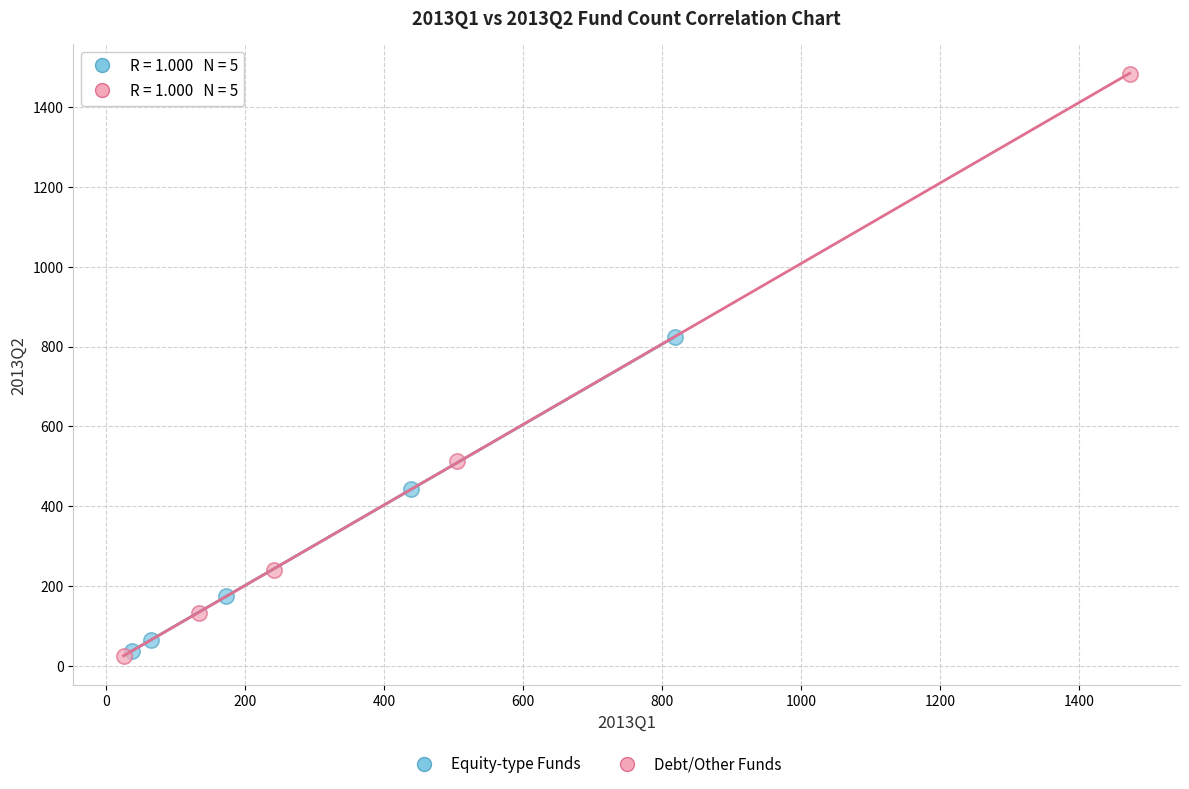

Which series contains the highest Y value?

Debt/Other Funds